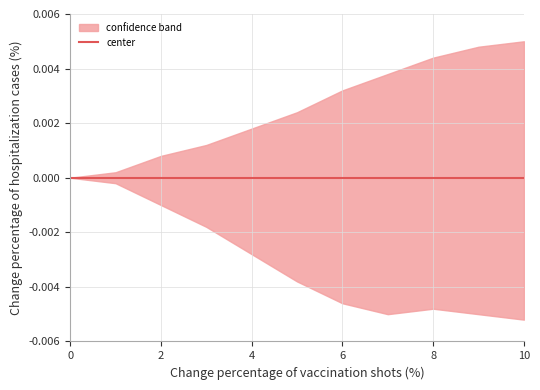

Reading right to left, what are all the values shown in this chart?

upper: 10=0.0	9=0.0	8=0.0	7=0.0	6=0.0	5=0.0	4=0.0	3=0.0	2=0.0	1=0.0	0=0.0
lower: 10=-0.0	9=-0.0	8=-0.0	7=-0.0	6=-0.0	5=-0.0	4=-0.0	3=-0.0	2=-0.0	1=-0.0	0=0.0
center: 10=0.0	9=0.0	8=0.0	7=0.0	6=0.0	5=0.0	4=0.0	3=0.0	2=0.0	1=0.0	0=0.0